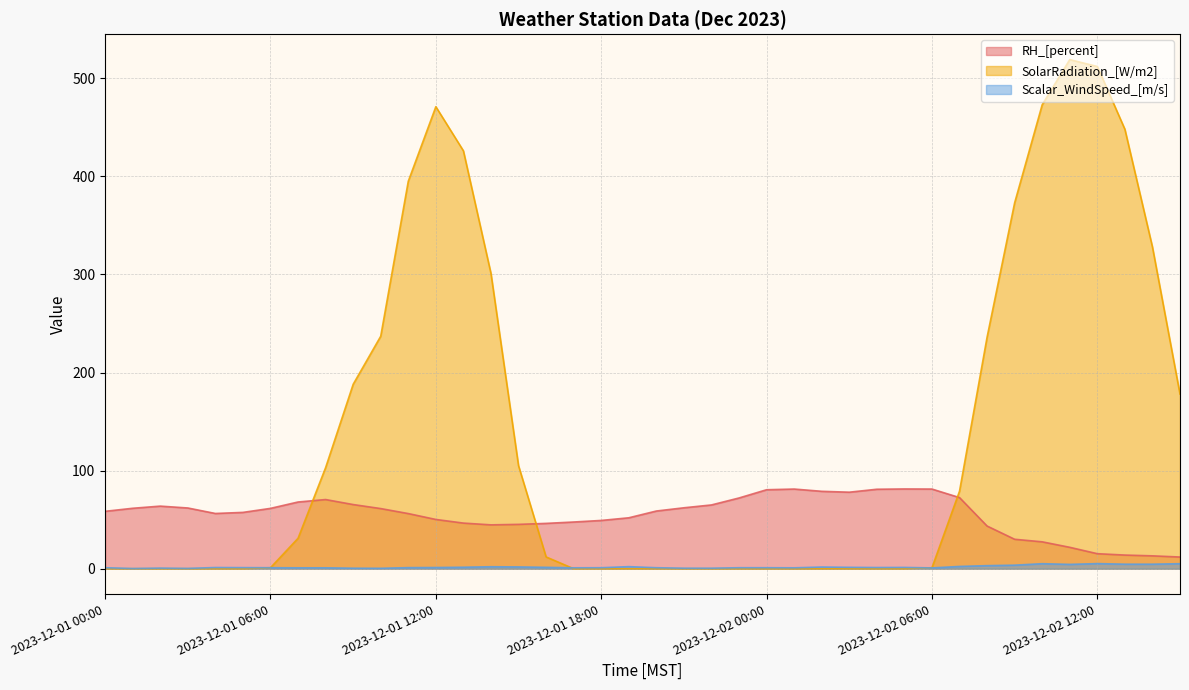

Where does the SolarRadiation_[W/m2] series first go above 1?

2023-12-01 07:00